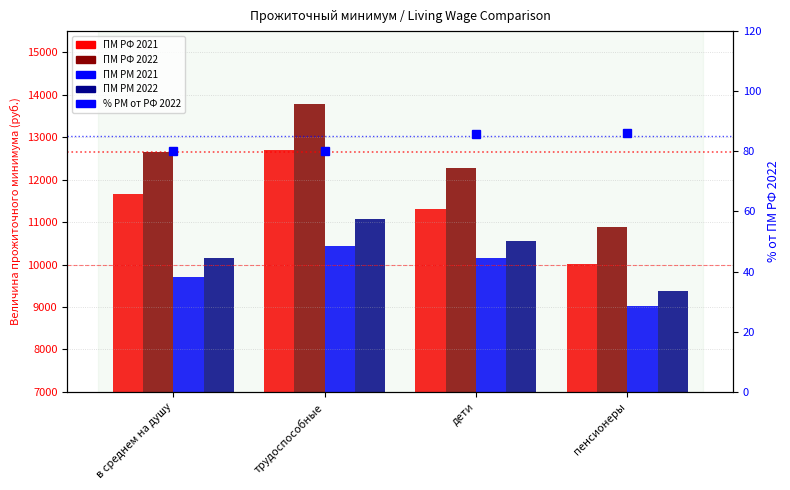

Which has a higher value, дети or пенсионеры?

дети